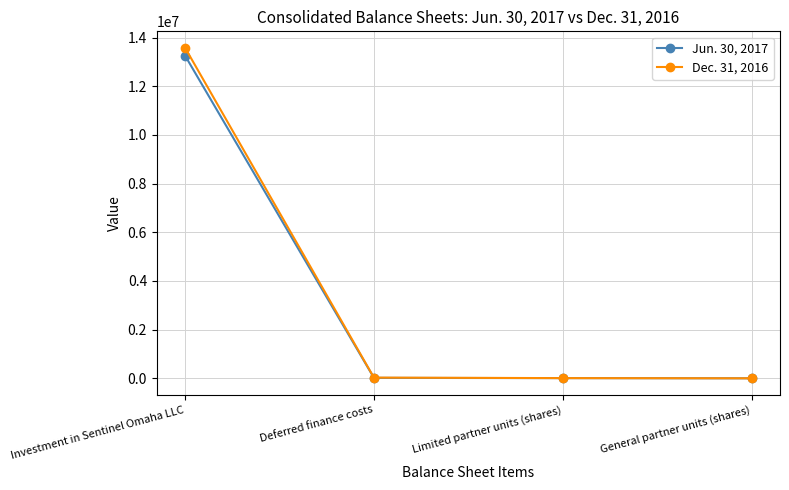

Which series has the widest spread of values?

Dec. 31, 2016